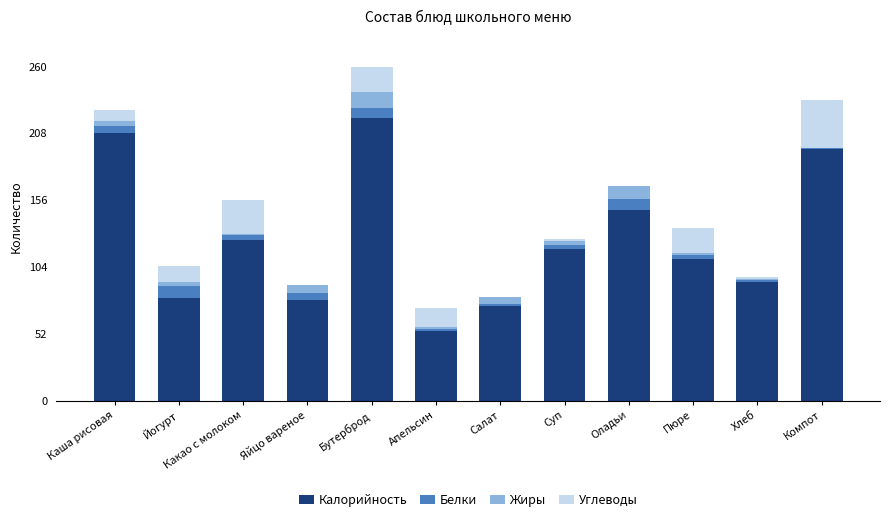

The value of Калорийность at Бутерброд is 325. True or false?

False